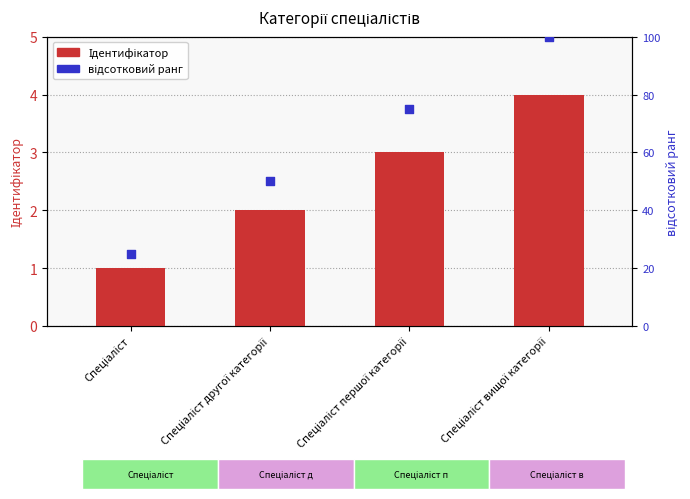

What are all the series names shown in the legend?

Ідентифікатор, відсотковий ранг